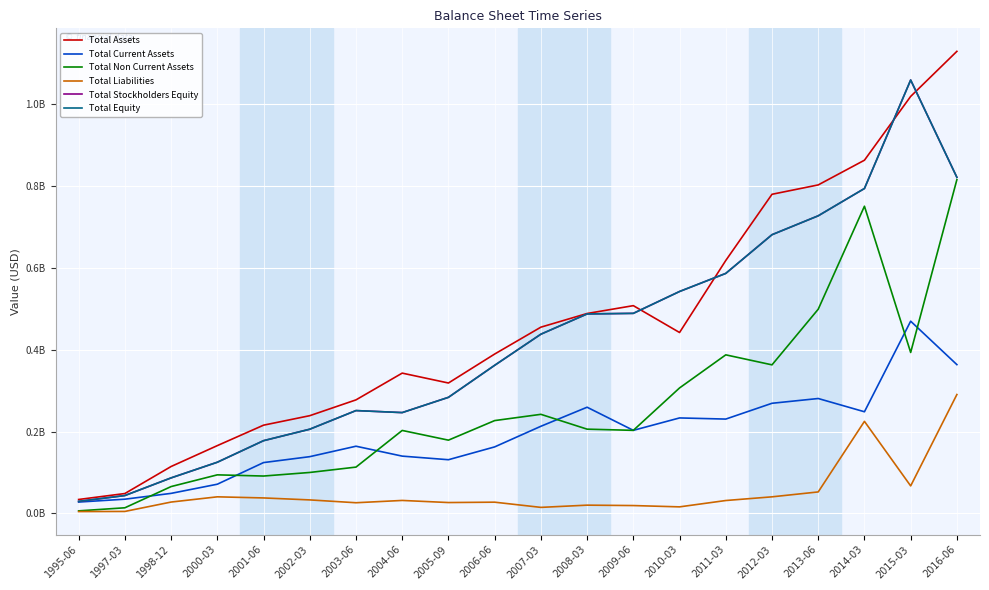

At 2016-06, list the series in order from smallest to largest.

Total Liabilities, Total Current Assets, Total Non Current Assets, Total Stockholders Equity, Total Equity, Total Assets